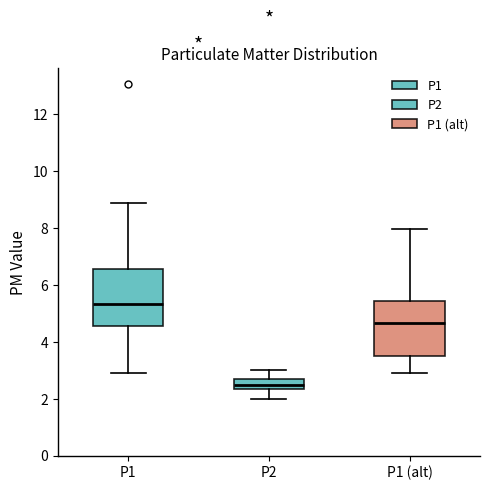

Where does the lower whisker of the box for P2 end on the y-axis? The values are not printed on the chart, so give them approximately, as read against the axis.

2.0